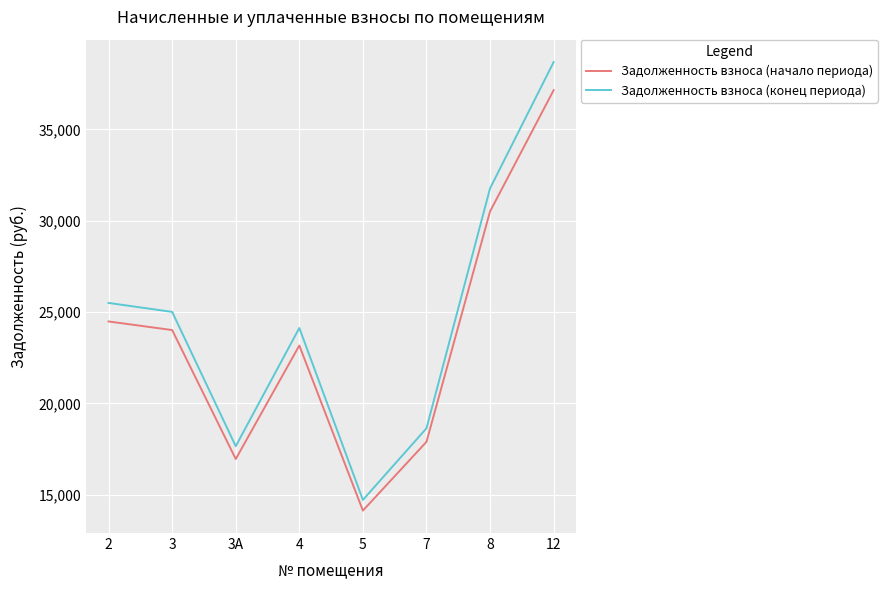

Which series has the widest spread of values?

Задолженность взноса (конец периода)